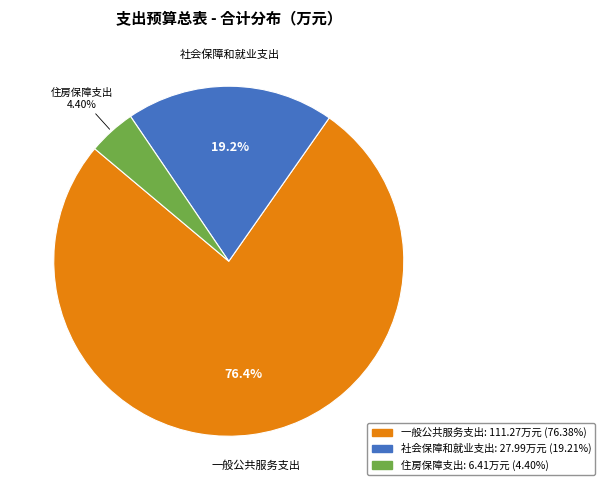

Which slice is the smallest?

住房保障支出